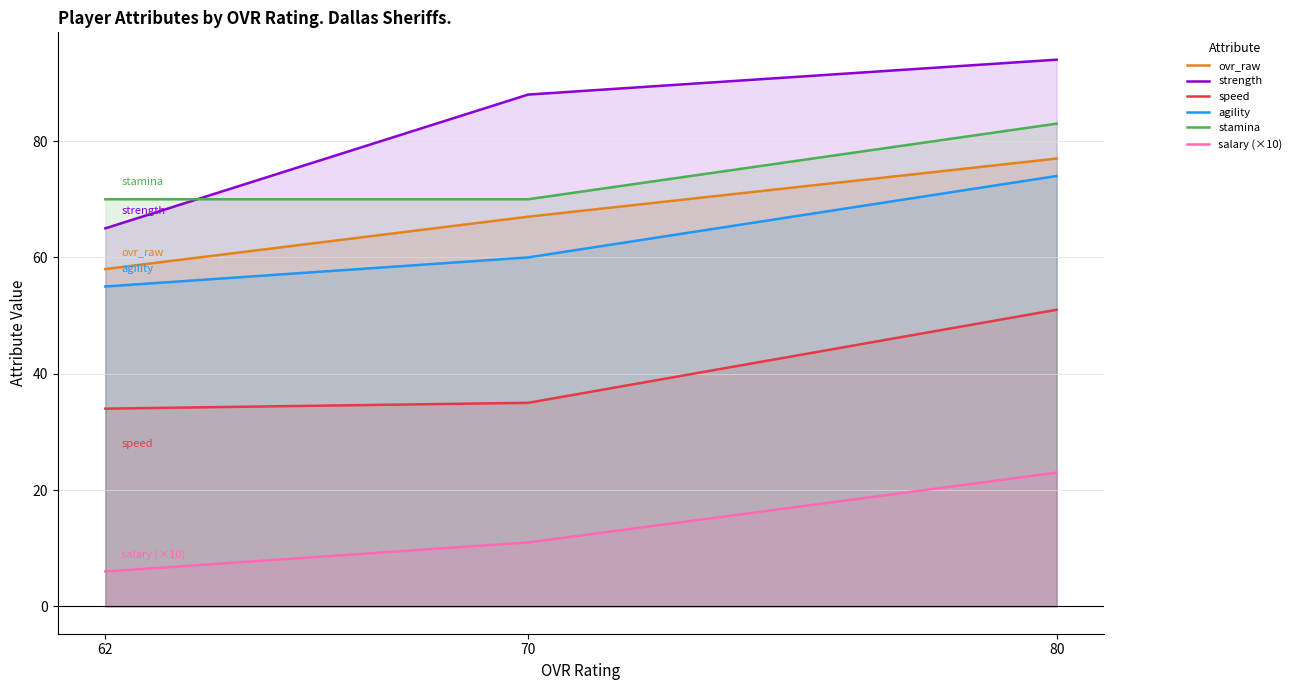

How many strength values are between 65 and 94?

3